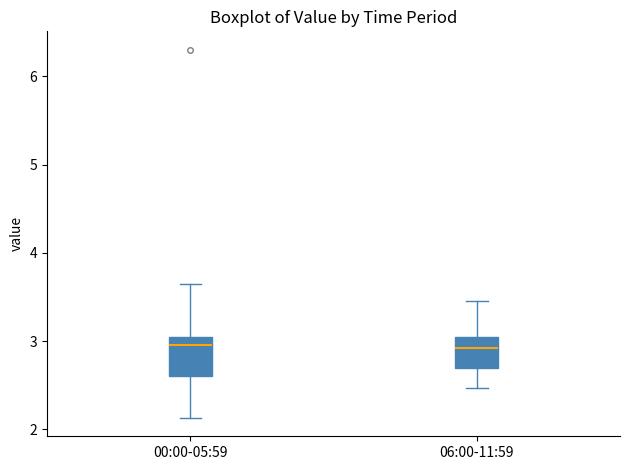

Reading left to right, transcribe this box plot: for each box, give where its median line is, the range the box spans, and where its two whiskers end, as read against the y-axis. The values are not printed on the chart, so give them approximately, as read against the axis.

00:00-05:59: median 3.0, box 2.6 to 3.1, whiskers 2.1 to 3.7
06:00-11:59: median 2.9, box 2.7 to 3.1, whiskers 2.5 to 3.5